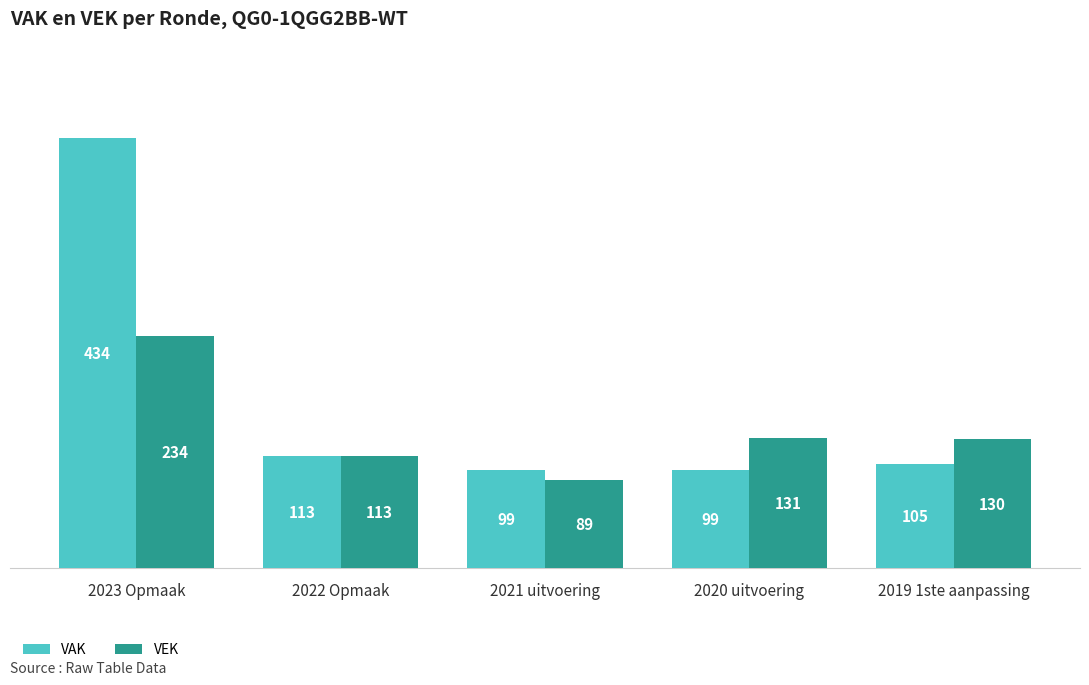

How many bars are there in total?

10